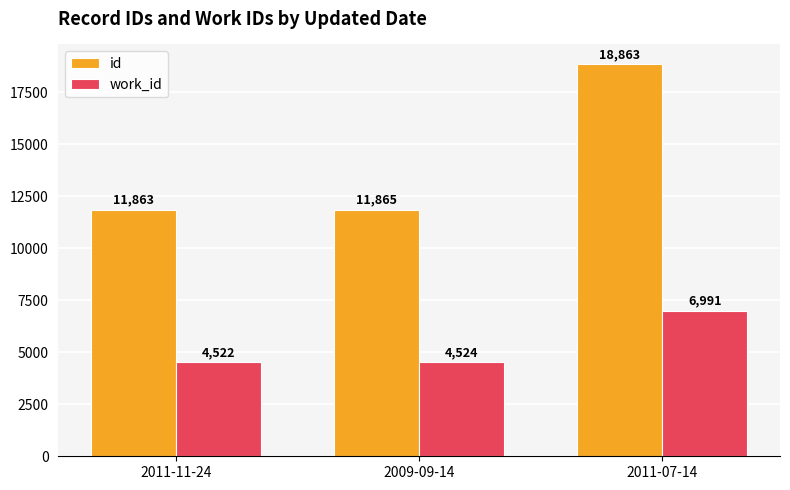

Between 2009-09-14 and 2011-07-14, which series saw the biggest shift?

id